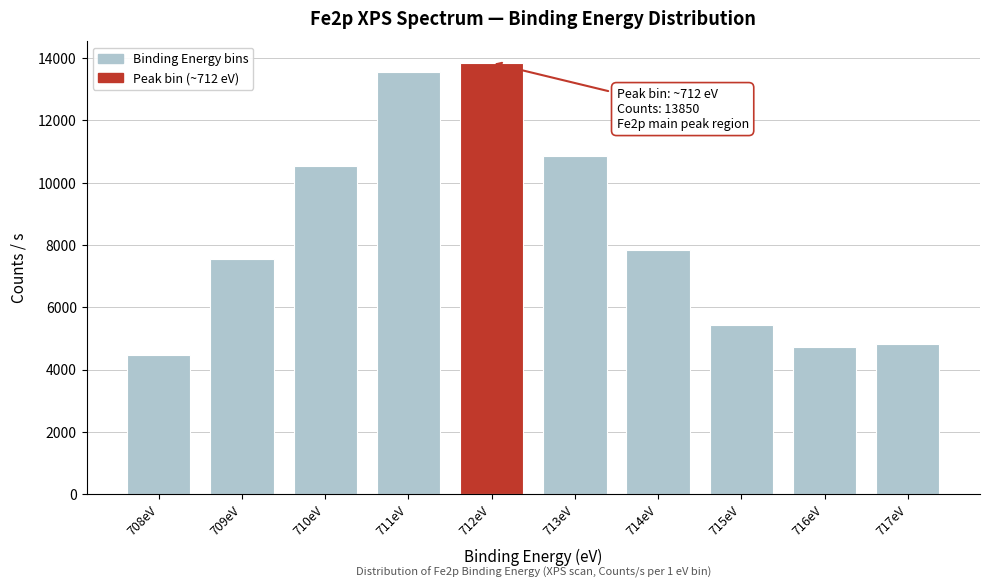

Reading left to right, extract all data points from this chart.

708eV=4470.0	709eV=7550.0	710eV=10550.0	711eV=13550.0	712eV=13850.0	713eV=10850.0	714eV=7850.0	715eV=5434.7	716eV=4730.4	717eV=4818.2